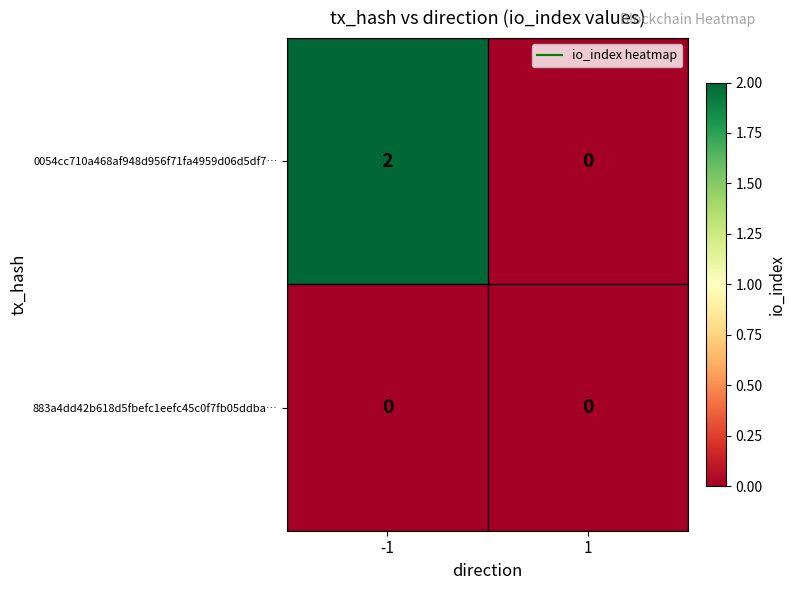

Between -1 and 1, which series saw the biggest shift?

0054cc710a468af948d956f71fa4959d06d5df7…